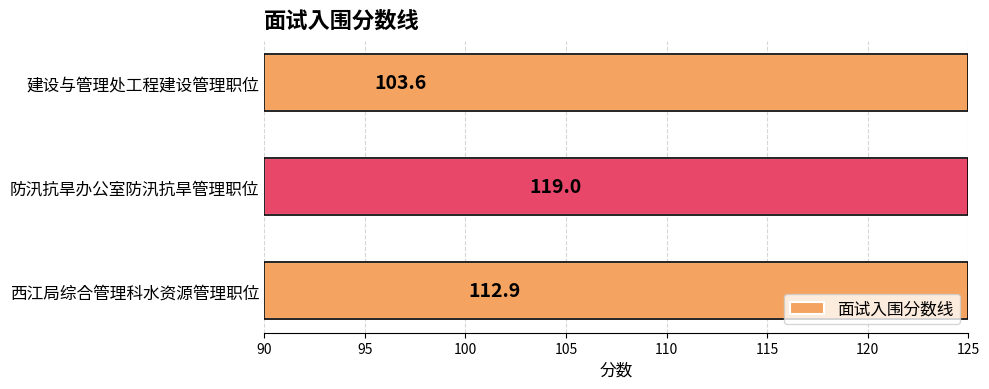

What is the value of the 2nd bar from the left?

119.0